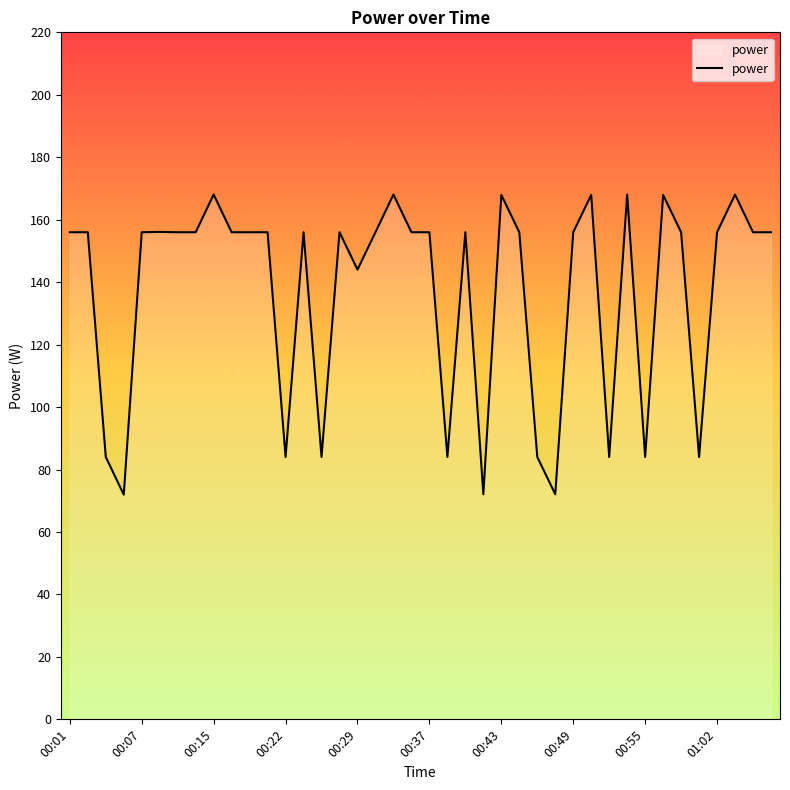

What is the minimum value shown in the chart?

72.0